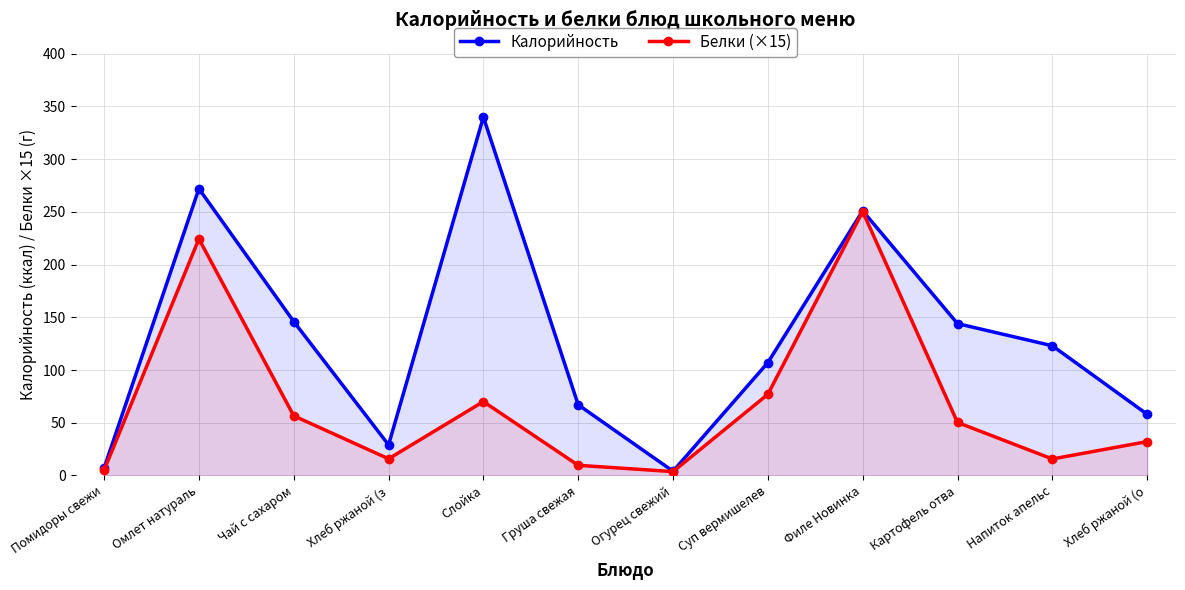

Read the Калорийность value at Груша свежая.

67.0